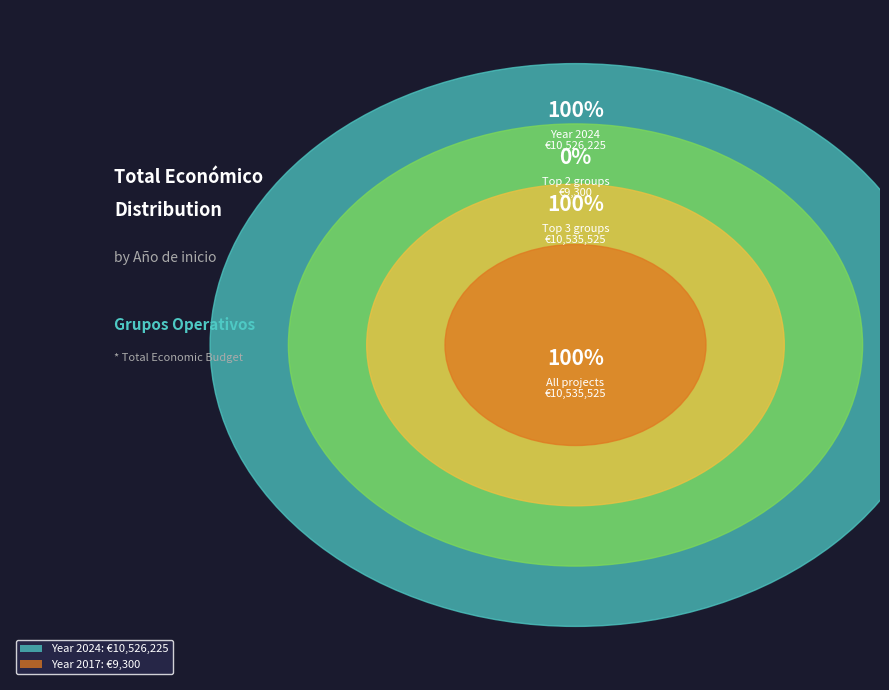

What is the largest slice in the pie chart?

2024